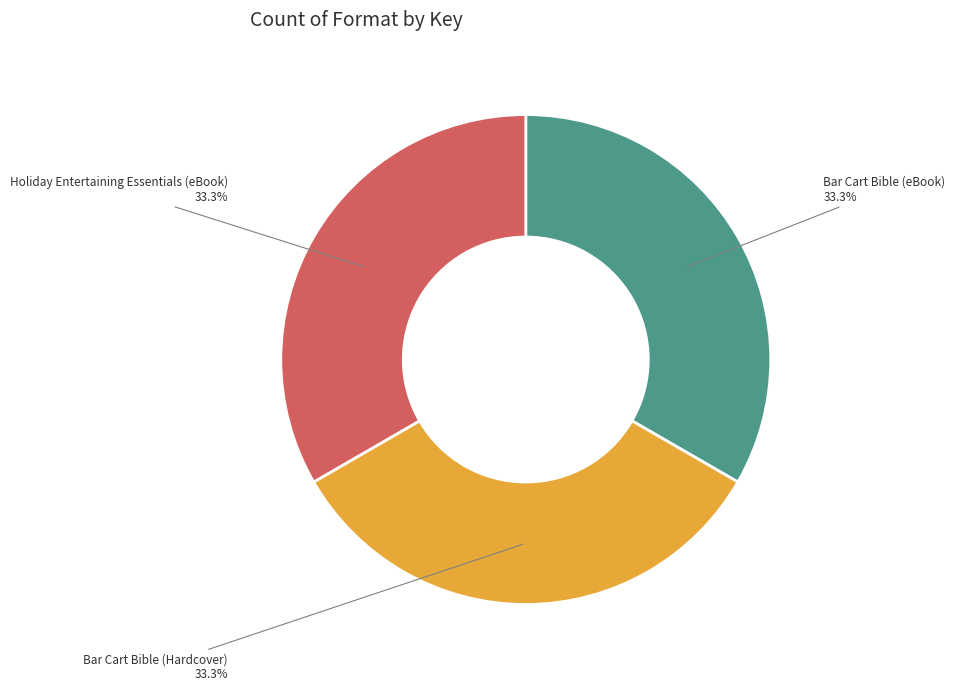

How many segments does this pie chart have?

3